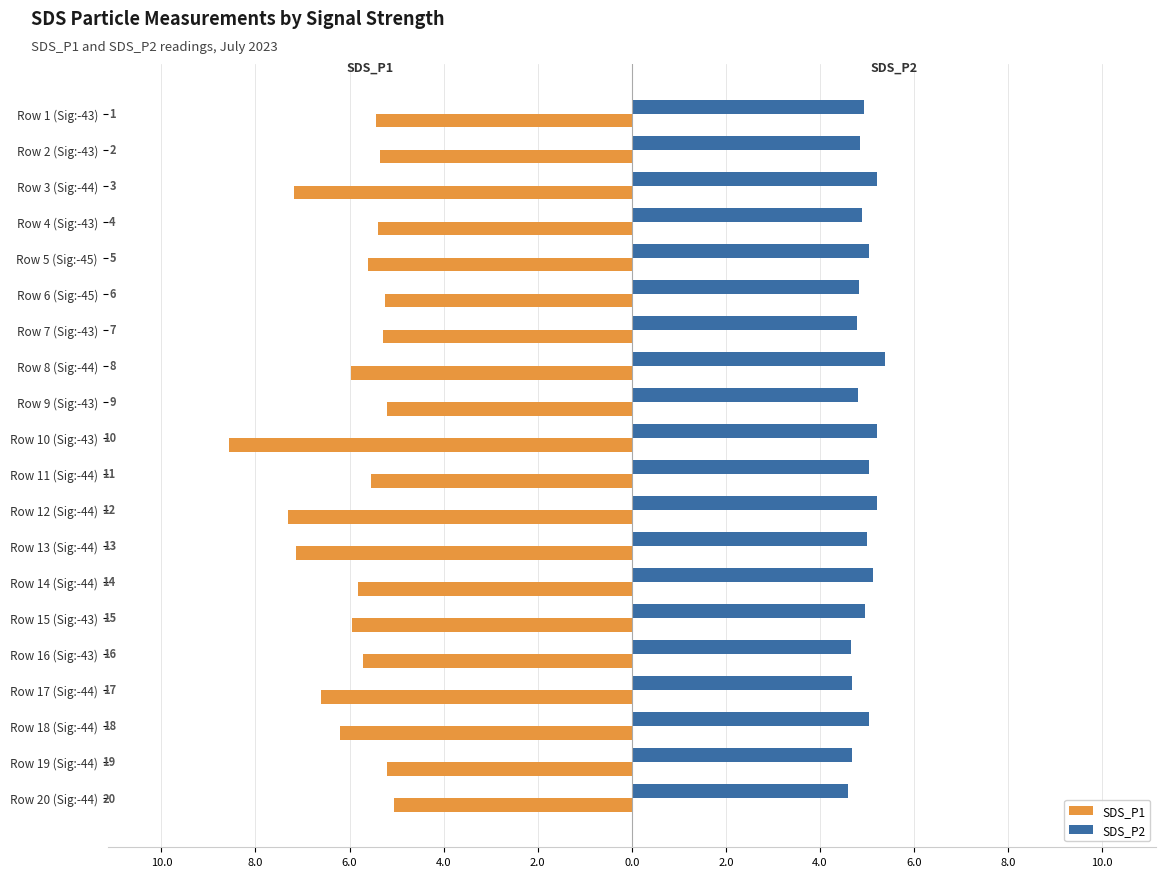

What are all the series names shown in the legend?

SDS_P1, SDS_P2